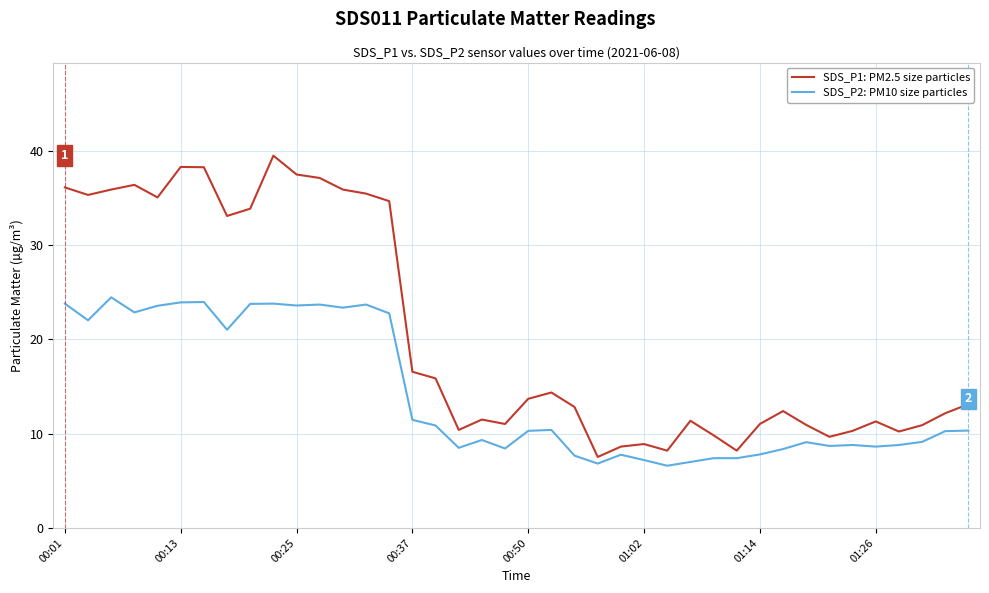

Which series has the largest total across all categories?

SDS_P1: PM2.5 size particles